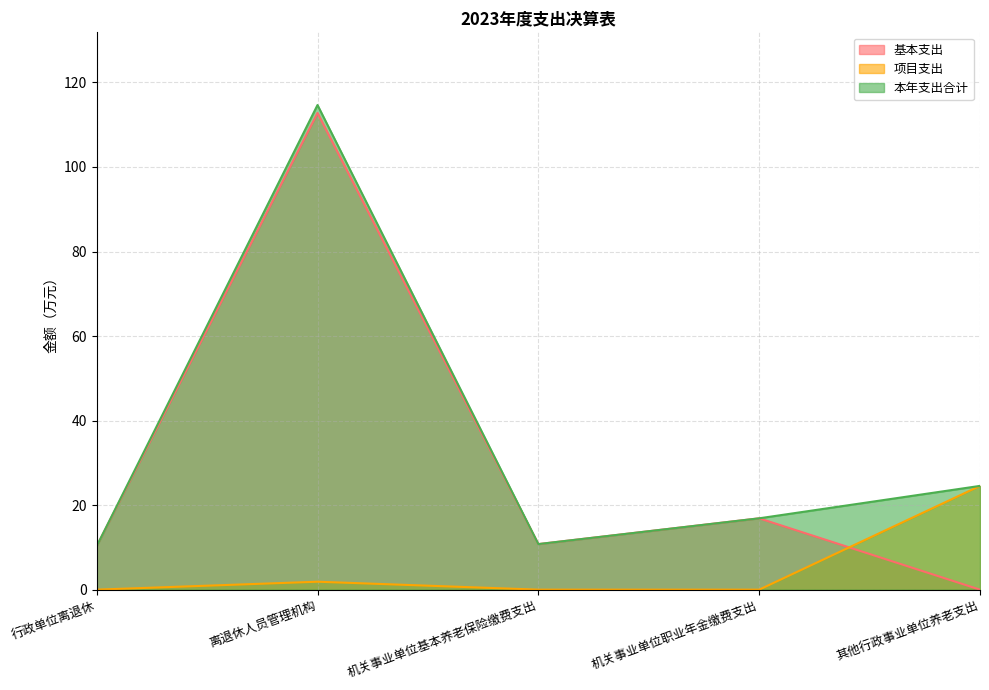

What is the average value of the 基本支出 series?

30.1